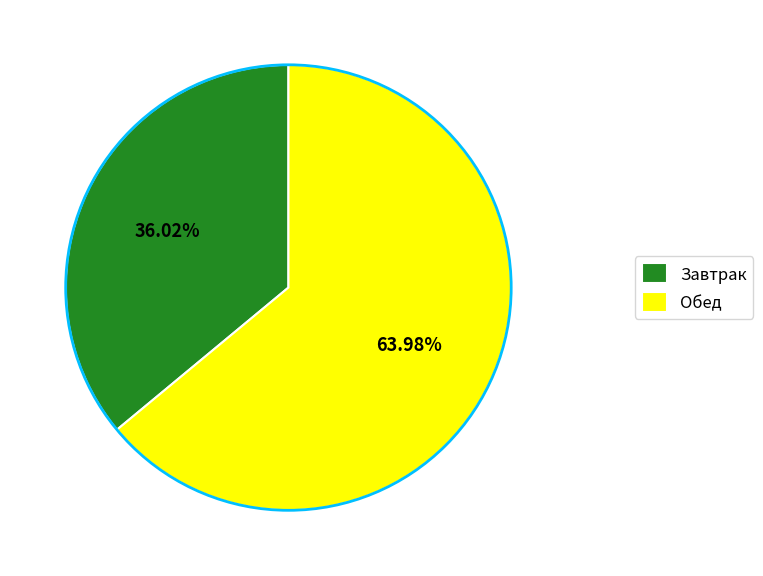

To the nearest percent, what is the difference between the largest and smallest slice percentages?

28%